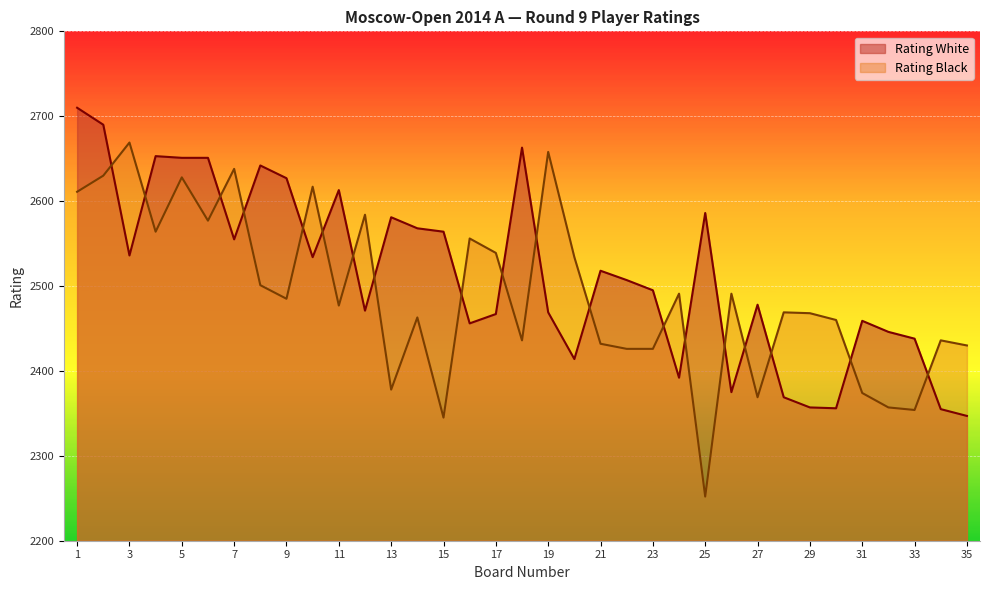

After their last crossing, which series has the higher values: Rating Black or Rating White?

Rating Black